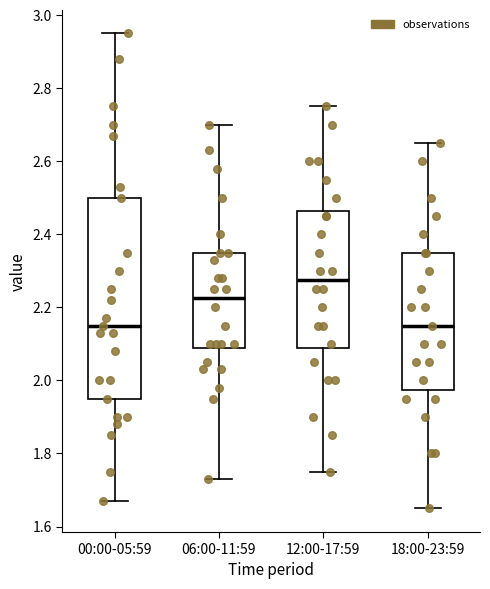

Which box's median line is the highest?

12:00-17:59